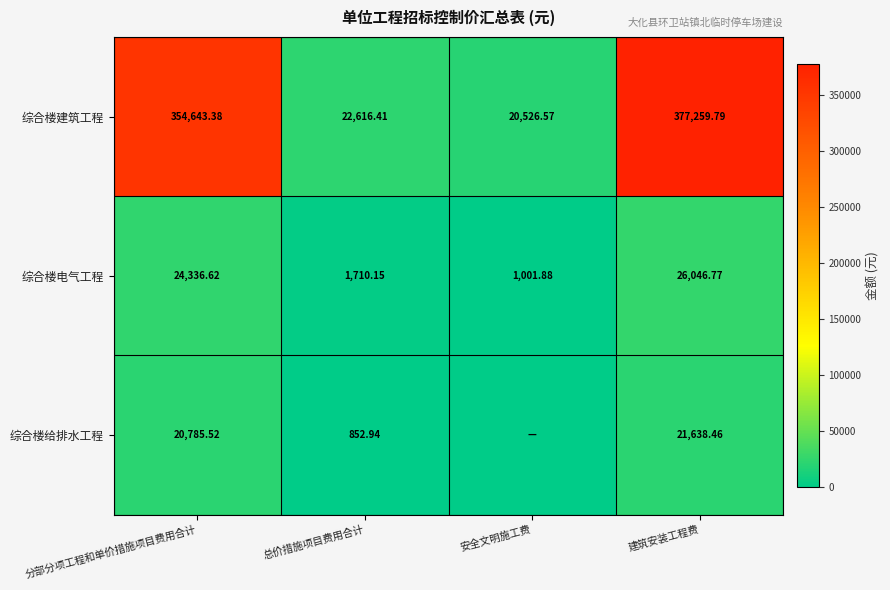

What is the difference between the highest and lowest values at 建筑安装工程费?

355621.3